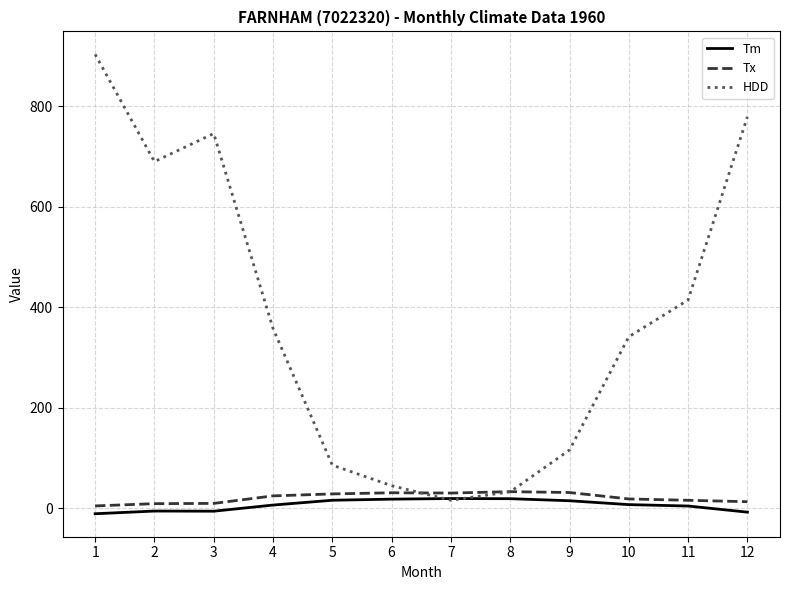

Which series has the largest range (max minus min)?

HDD